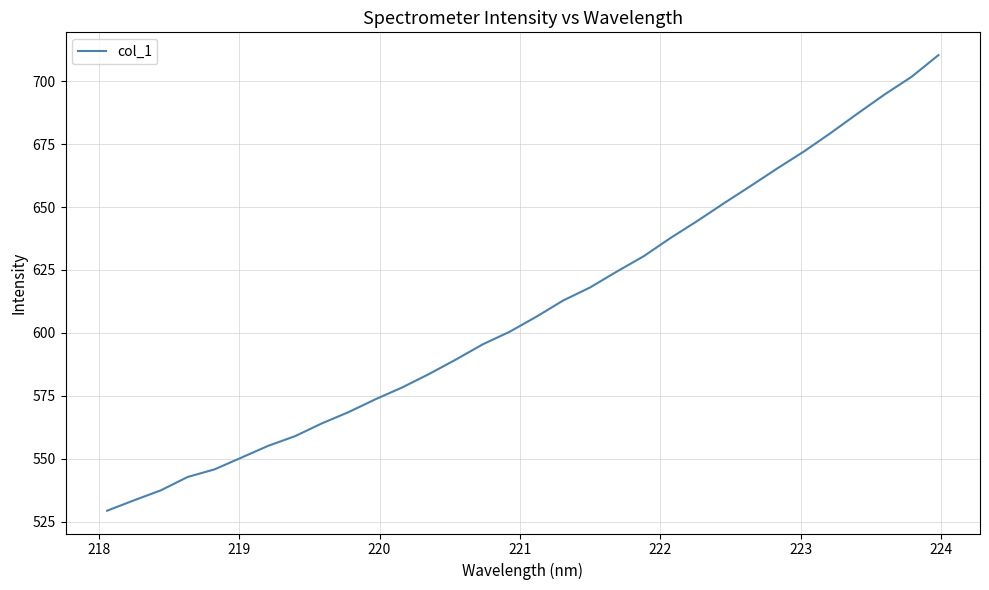

How many lines are shown in the chart?

1